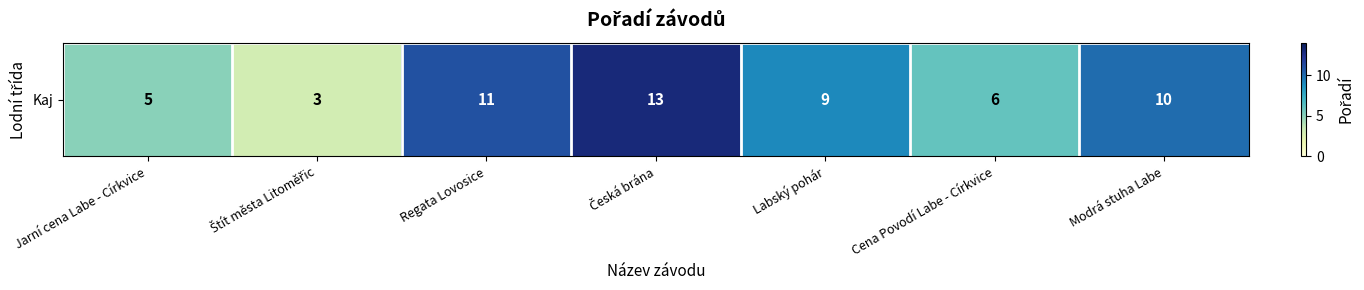

The value at Labský pohár is 2. True or false?

False